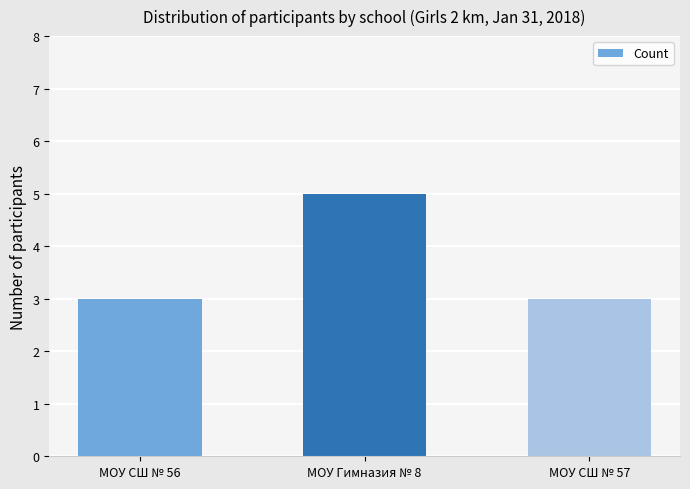

What is the label of the 1st bar from the right?

МОУ СШ № 57